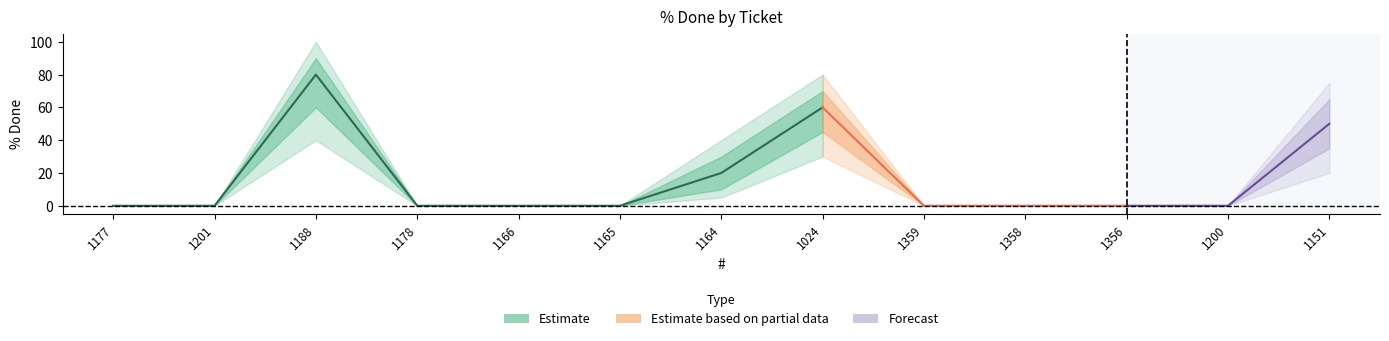

At which category does lower1 reach its first local peak?

1188